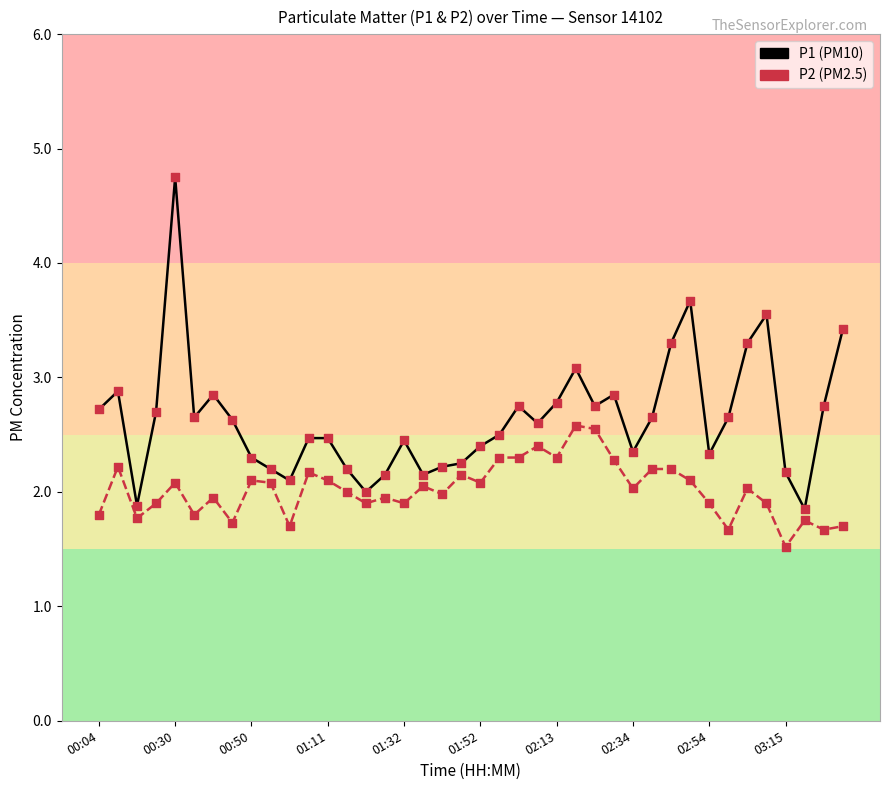

What is the maximum value shown in the chart?

4.8